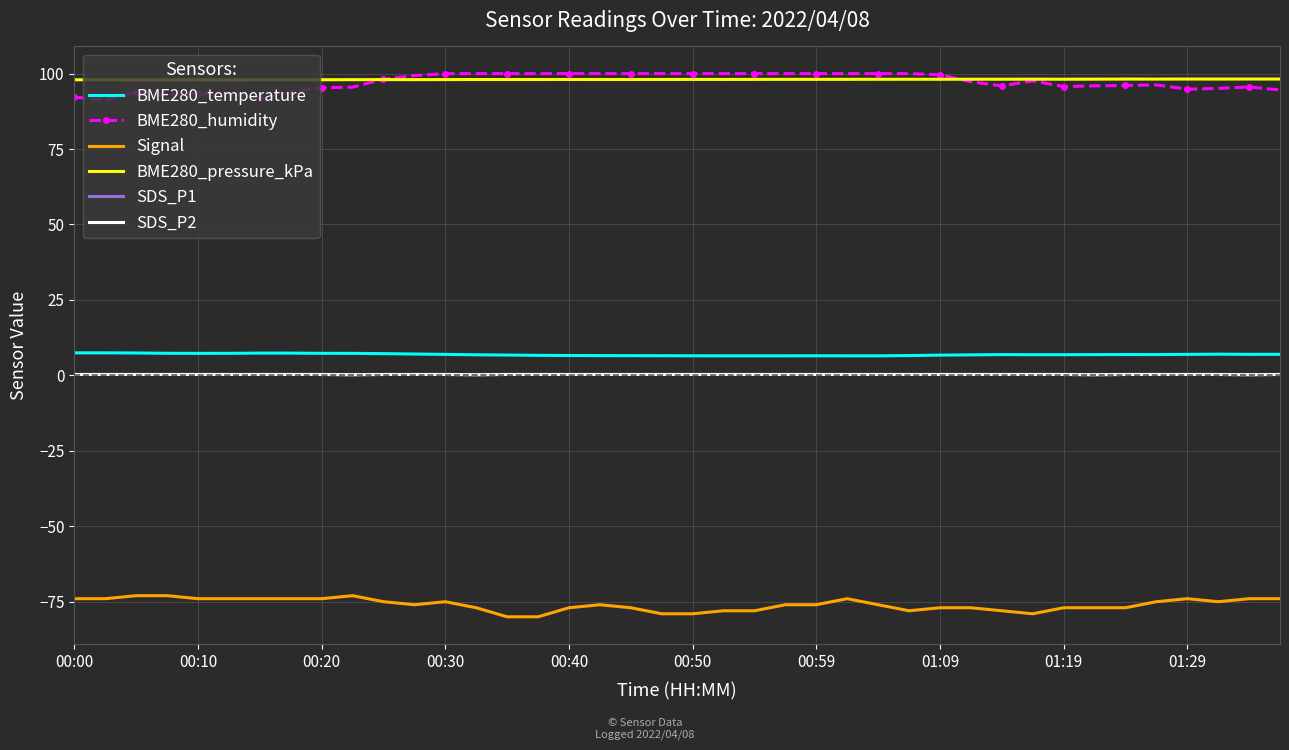

What is the maximum value shown in the chart?

100.0